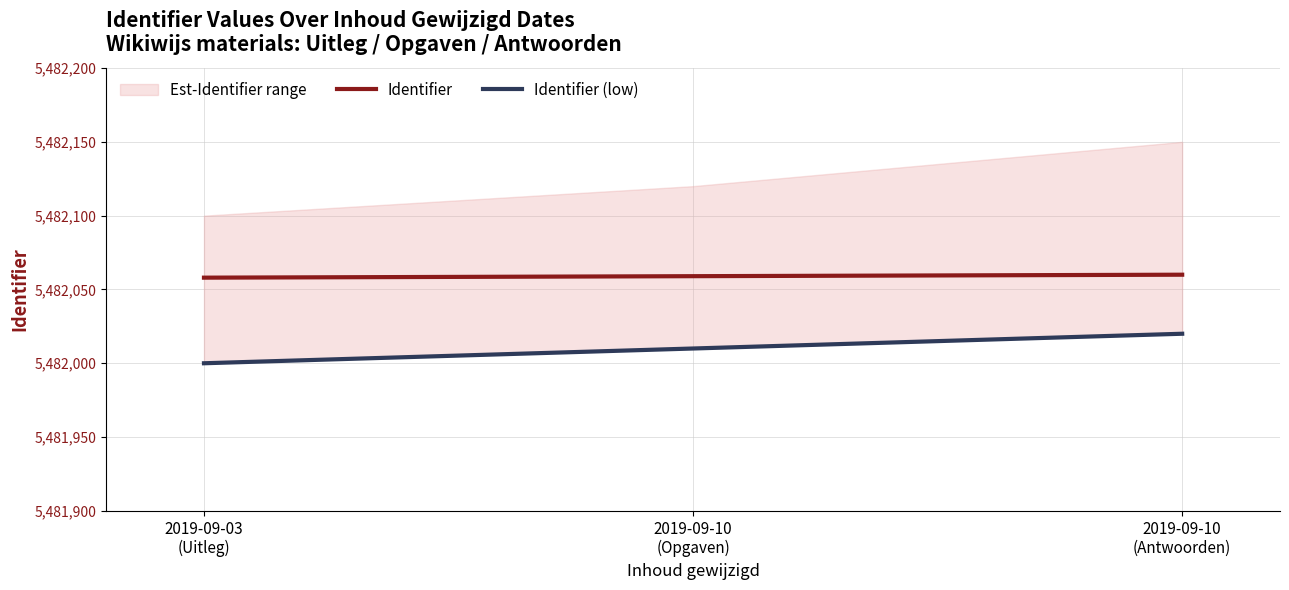

Is this an area chart (filled region under the line)?

No